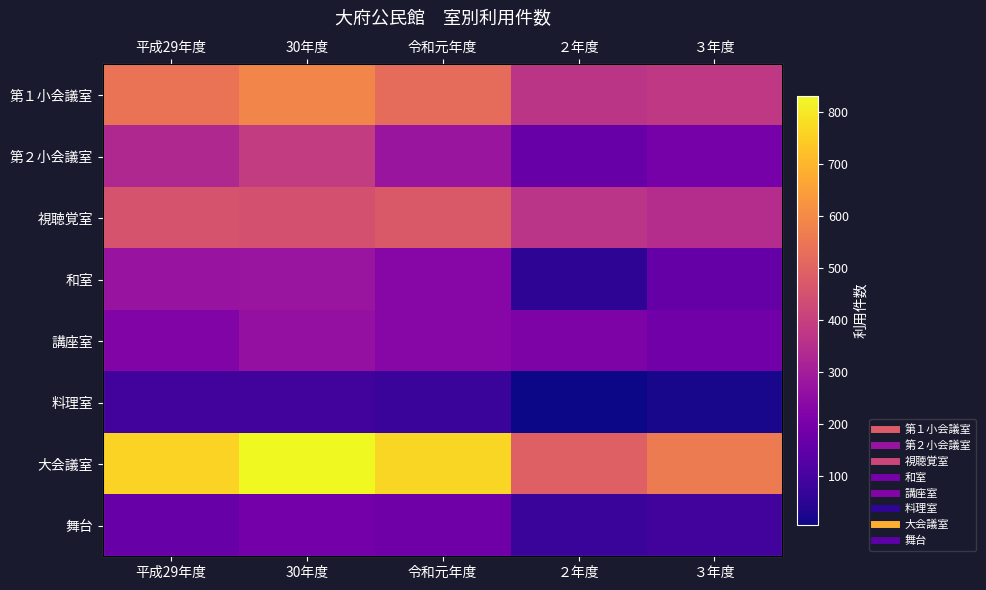

List the series in order of their peak value, lowest first.

料理室, 舞台, 講座室, 和室, 第２小会議室, 視聴覚室, 第１小会議室, 大会議室